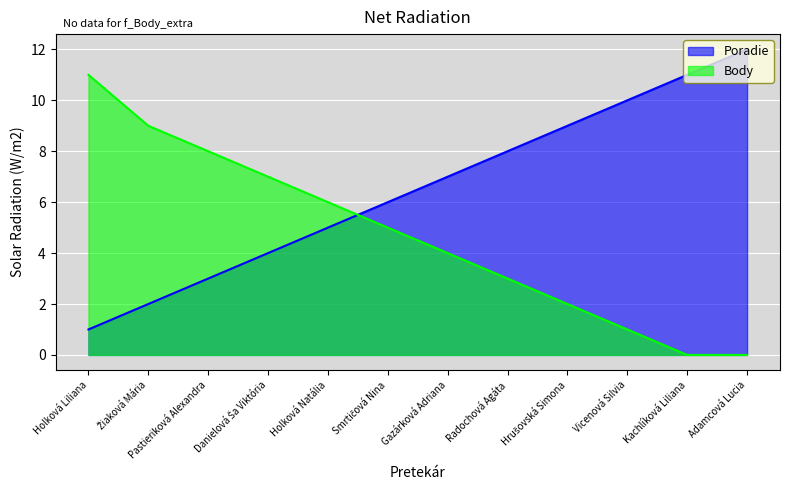

Which label corresponds to the smallest value in the chart?

Kachlíková Liliana